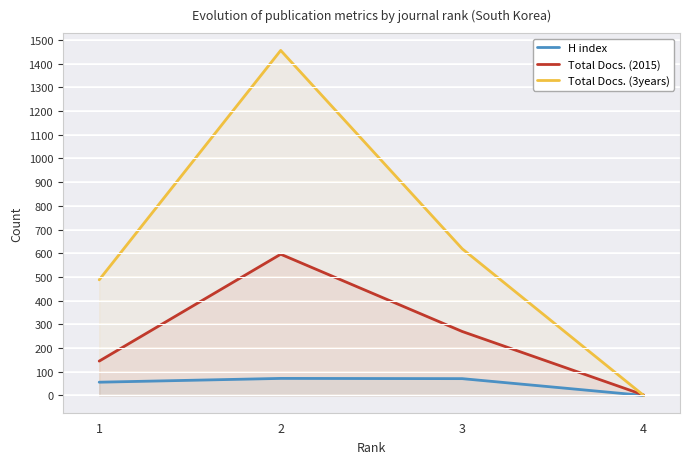

Does the chart display data point markers on the line(s)?

No